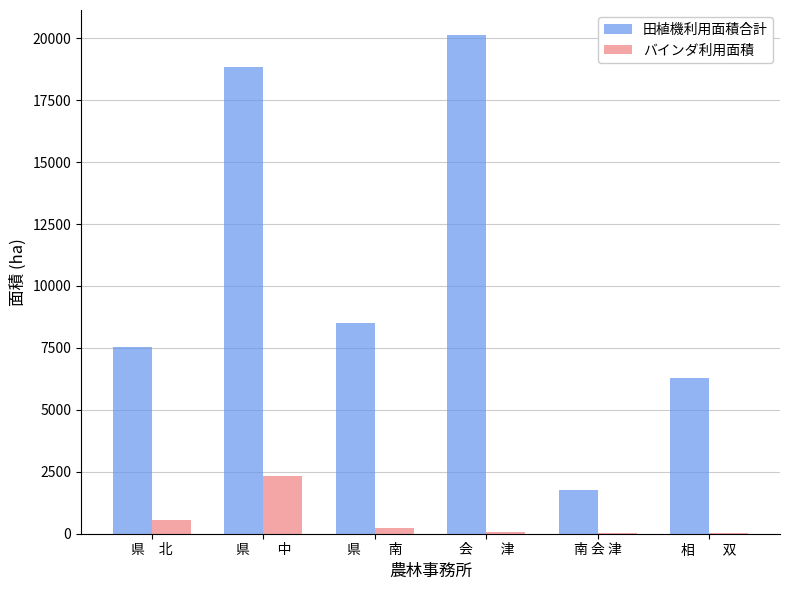

Is it true that バインダ利用面積 equals 2347.0 at 県　　中?

True